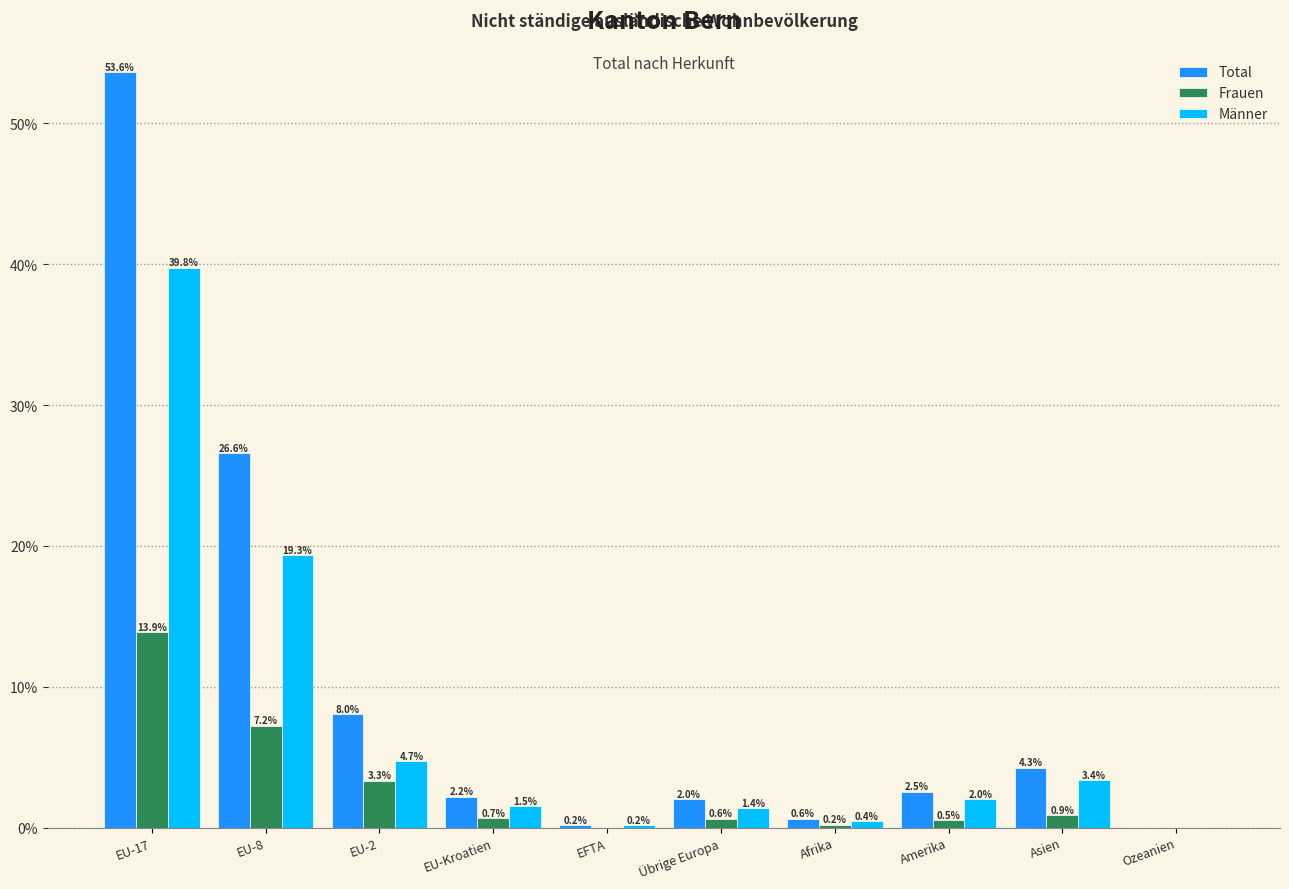

Reading left to right, list all the values displayed in this chart.

Total: EU-17=53.6	EU-8=26.6	EU-2=8.0	EU-Kroatien=2.2	EFTA=0.2	Übrige Europa=2.0	Afrika=0.6	Amerika=2.5	Asien=4.3	Ozeanien=0.0
Frauen: EU-17=13.9	EU-8=7.2	EU-2=3.3	EU-Kroatien=0.7	EFTA=0.0	Übrige Europa=0.6	Afrika=0.2	Amerika=0.5	Asien=0.9	Ozeanien=0.0
Männer: EU-17=39.8	EU-8=19.3	EU-2=4.7	EU-Kroatien=1.5	EFTA=0.2	Übrige Europa=1.4	Afrika=0.4	Amerika=2.0	Asien=3.4	Ozeanien=0.0